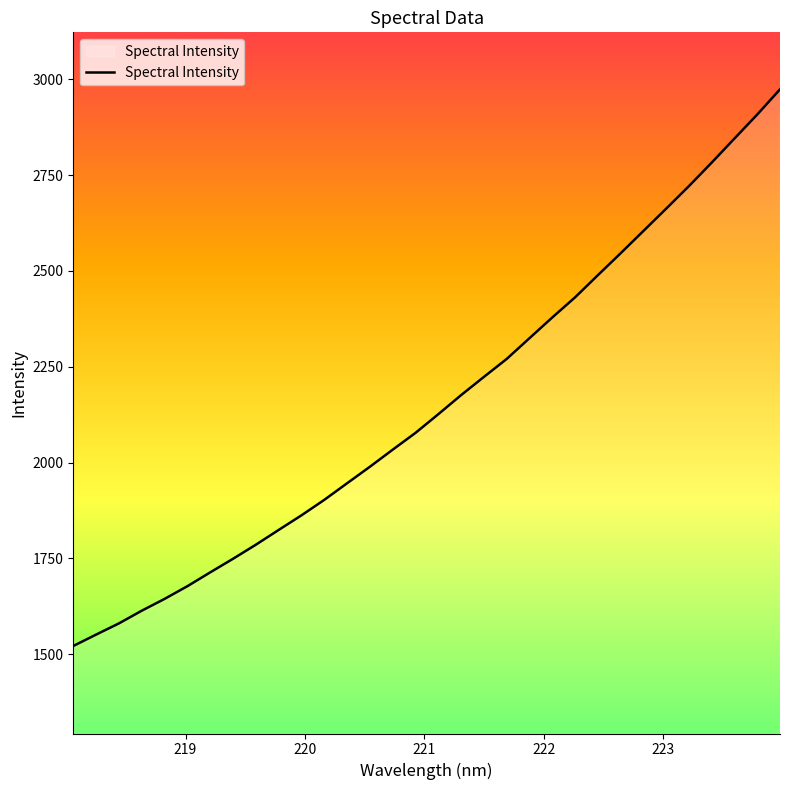

What is the greatest value displayed?

2973.7